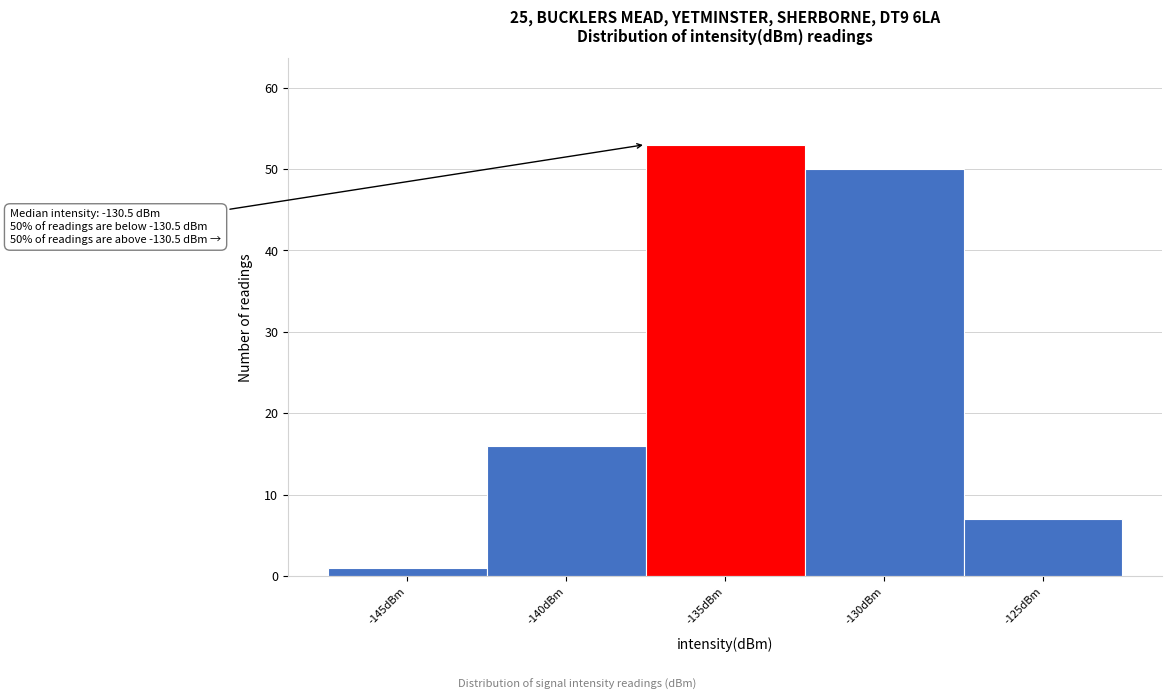

Reading left to right, extract all data points from this chart.

1	16	53	50	7